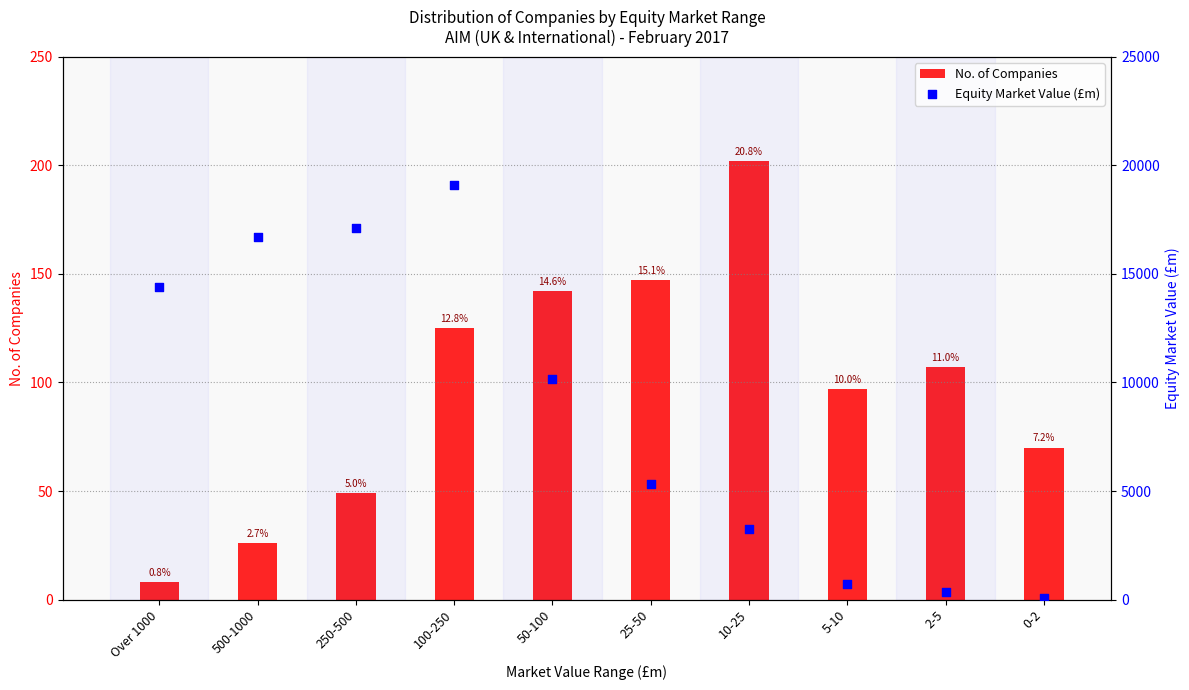

Which series has the largest total across all categories?

Equity Market Value (£m)